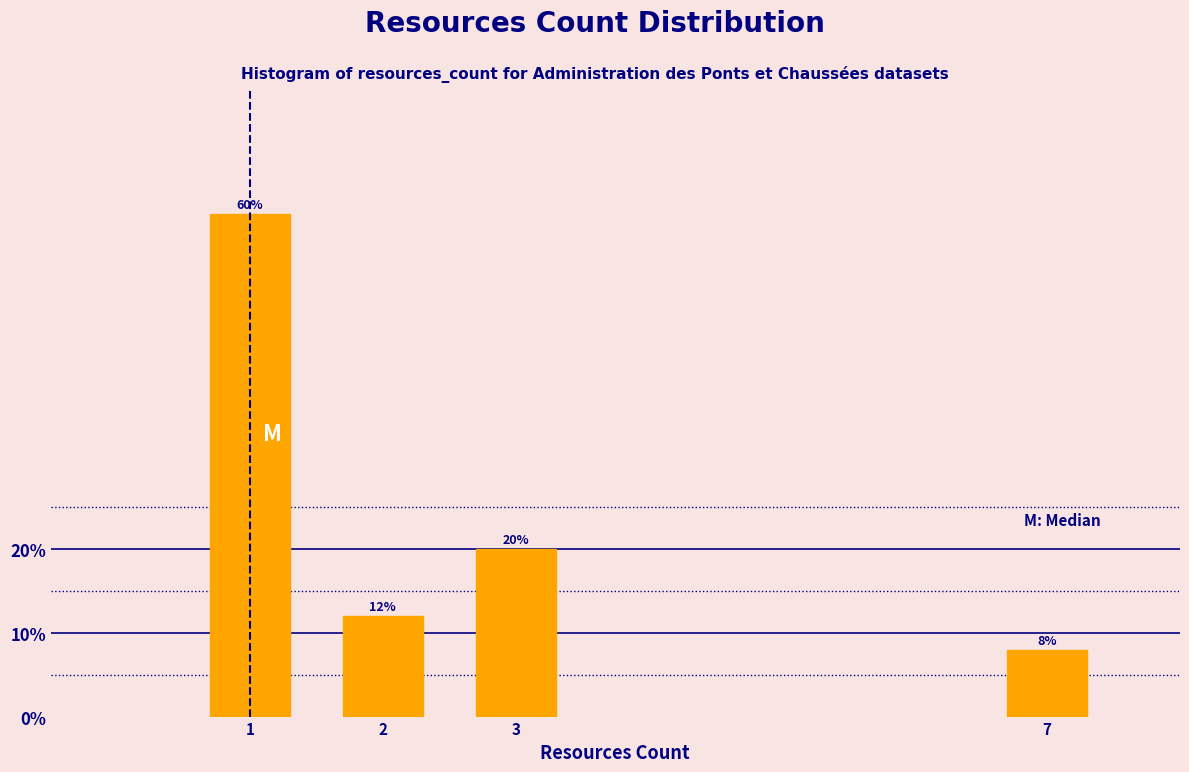

Reading right to left, extract all data points from this chart.

8	20	12	60